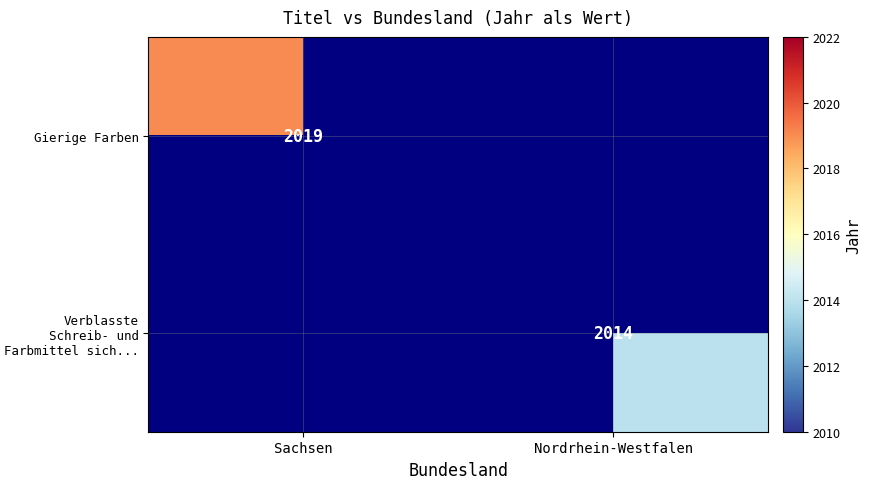

The Verblasste Schreib- und Farbmittel sich... series shows 2014 at Nordrhein-Westfalen. True or false?

True